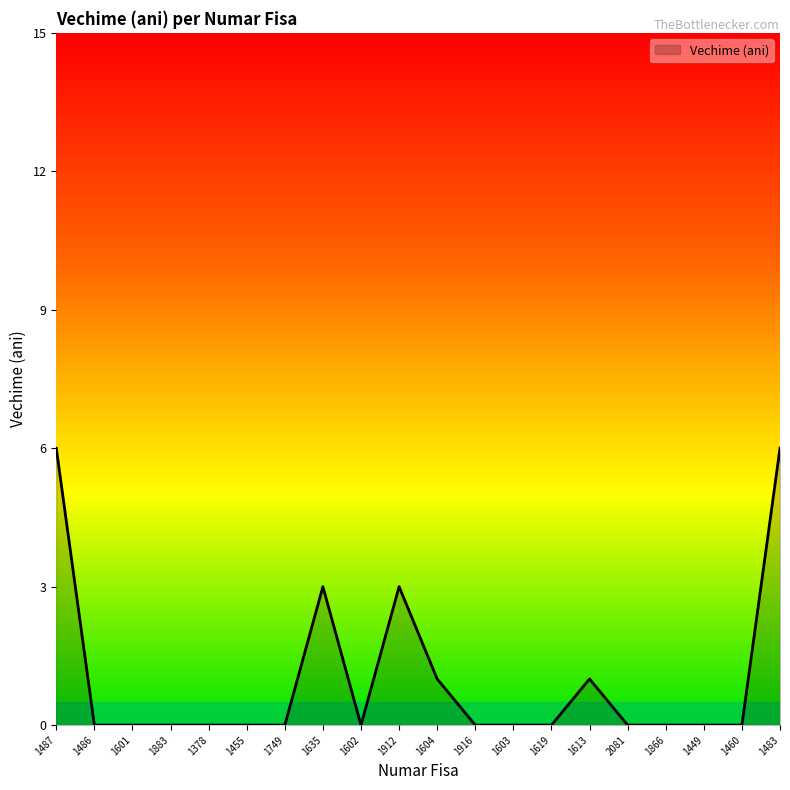

What is the change in value from 1912 to 1460?

-3